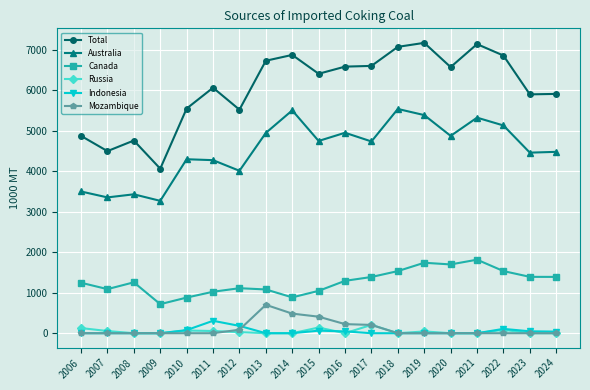

True or false: Russia and Indonesia intersect in this chart.

True